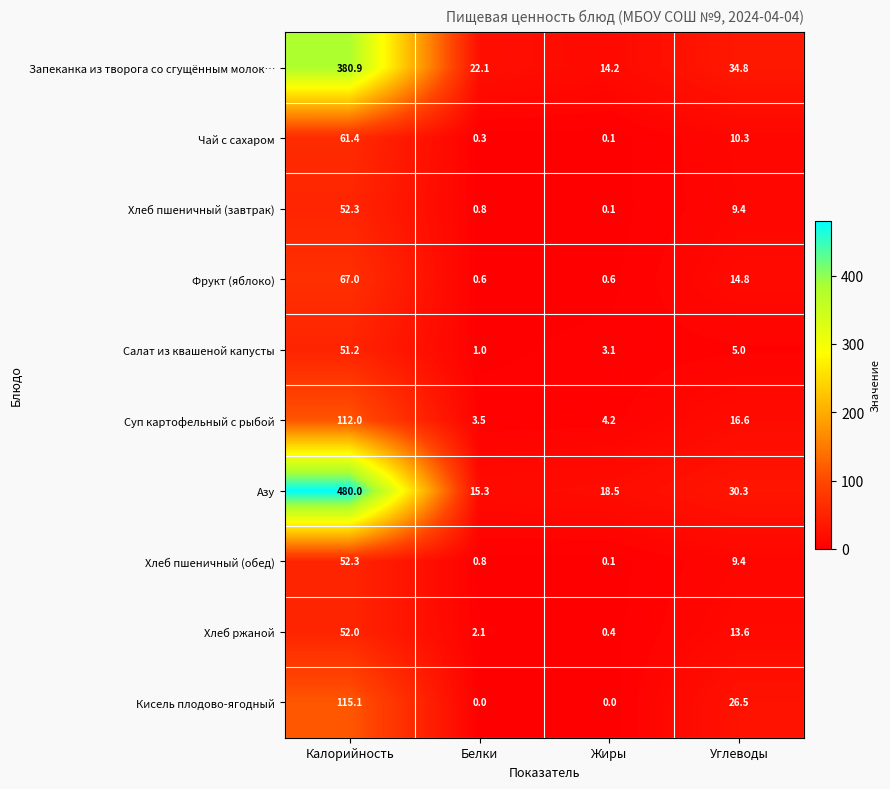

The value of Хлеб ржаной at Калорийность is 77.6. True or false?

False